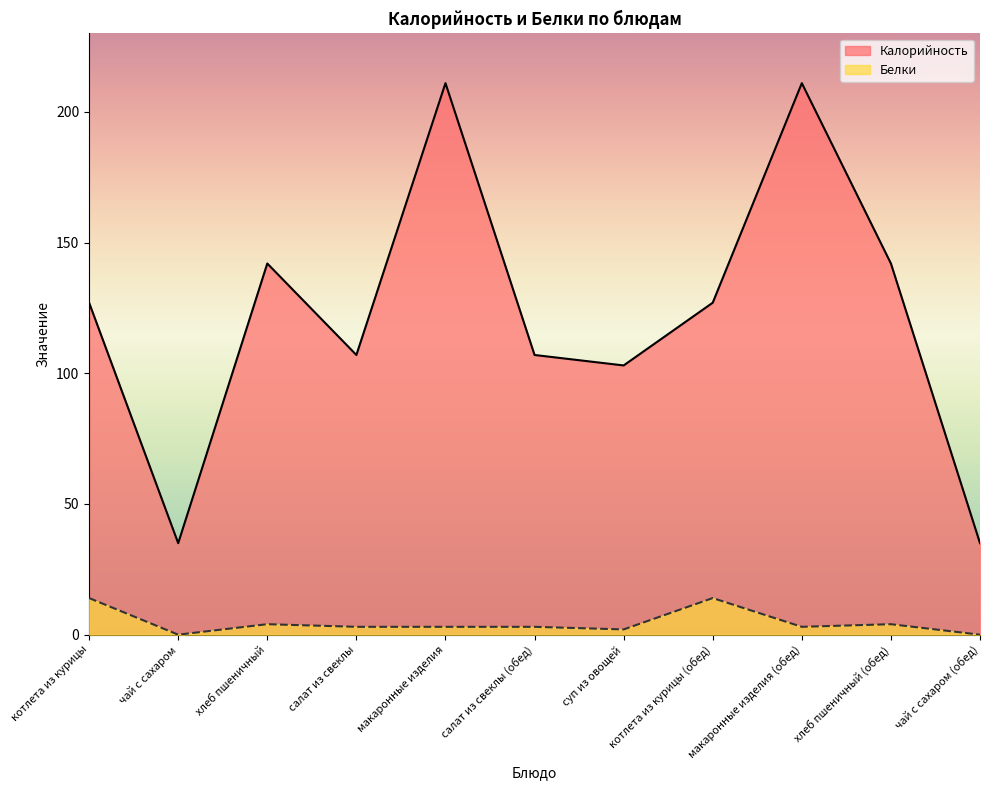

Rank the series by their maximum value, from highest to lowest.

Калорийность, Белки